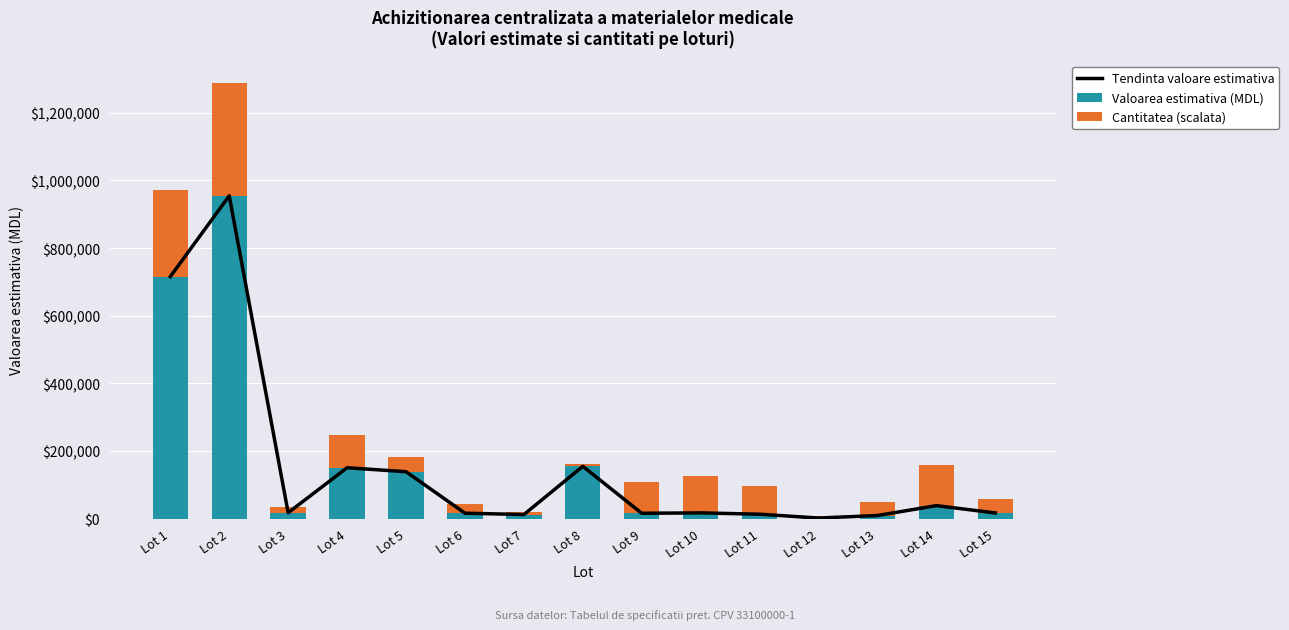

How many values in the Valoarea estimativa (MDL) series exceed 16809?

7